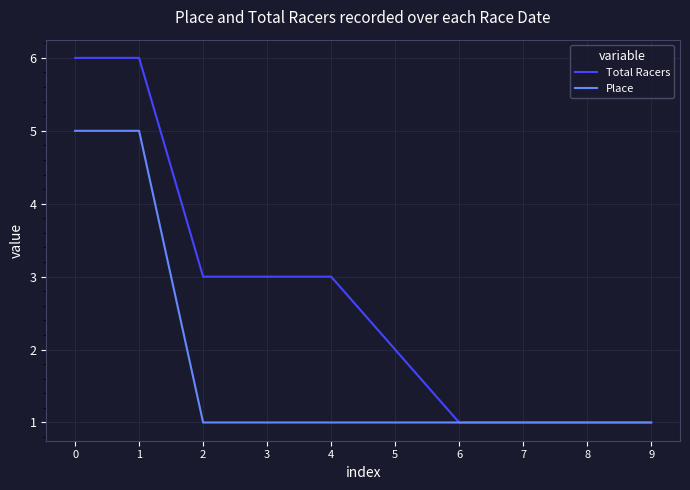

Rank the series at 4 from highest to lowest value.

Total Racers, Place